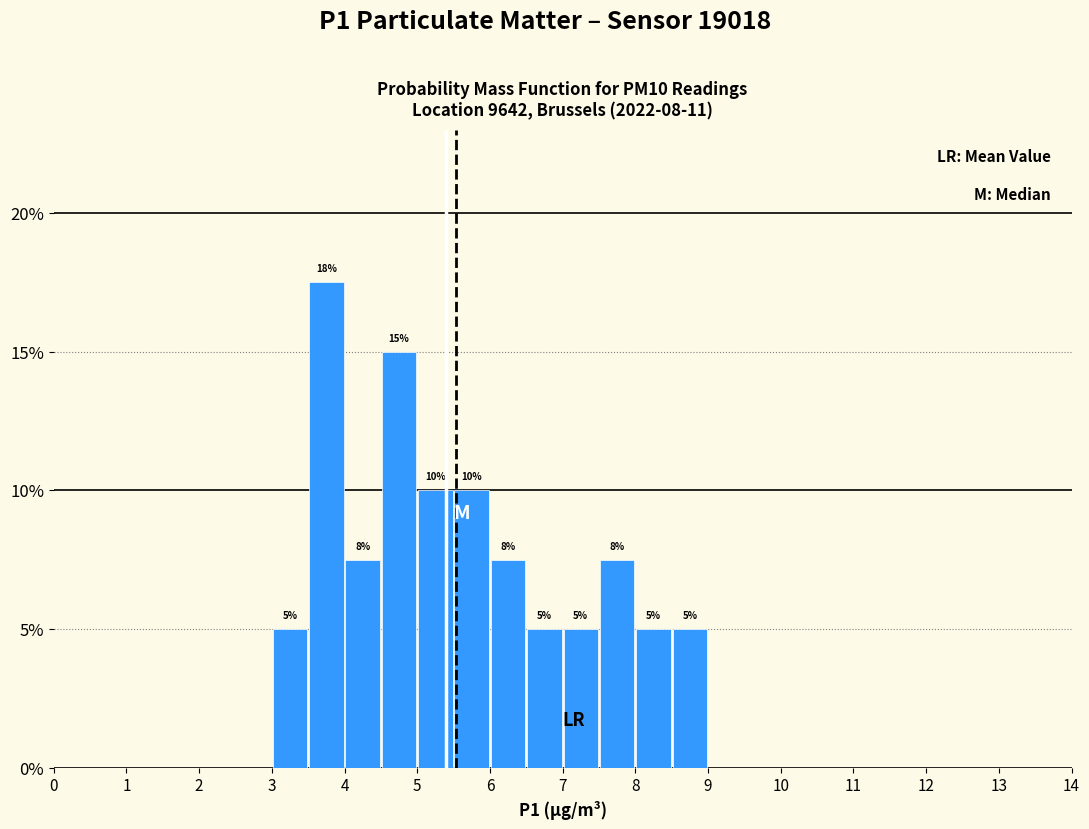

Over which range of the x-axis is the bar tallest?

3.5 to 4.0